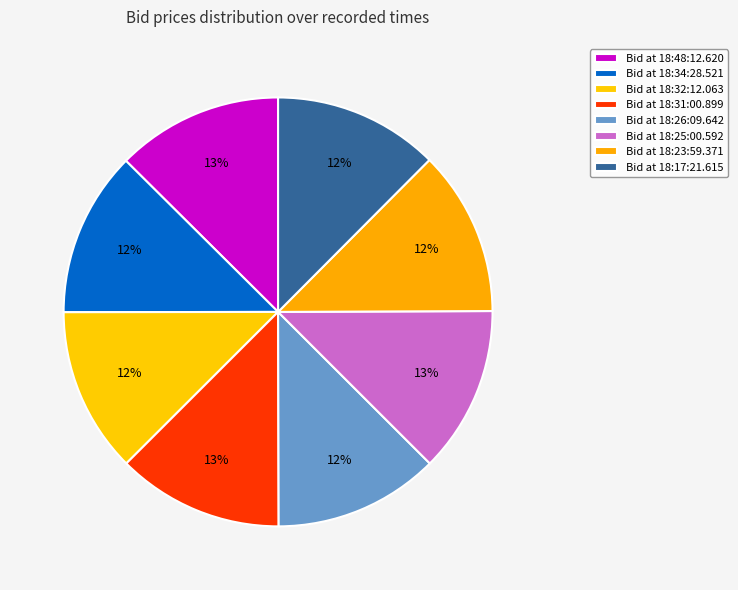

How many slices are in this pie chart?

8